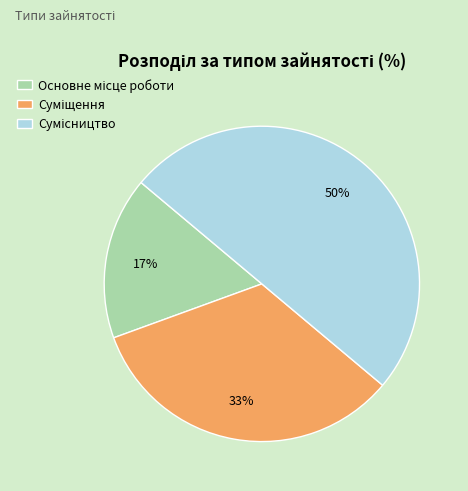

To the nearest percent, what is the difference between the largest and smallest slice percentages?

33%